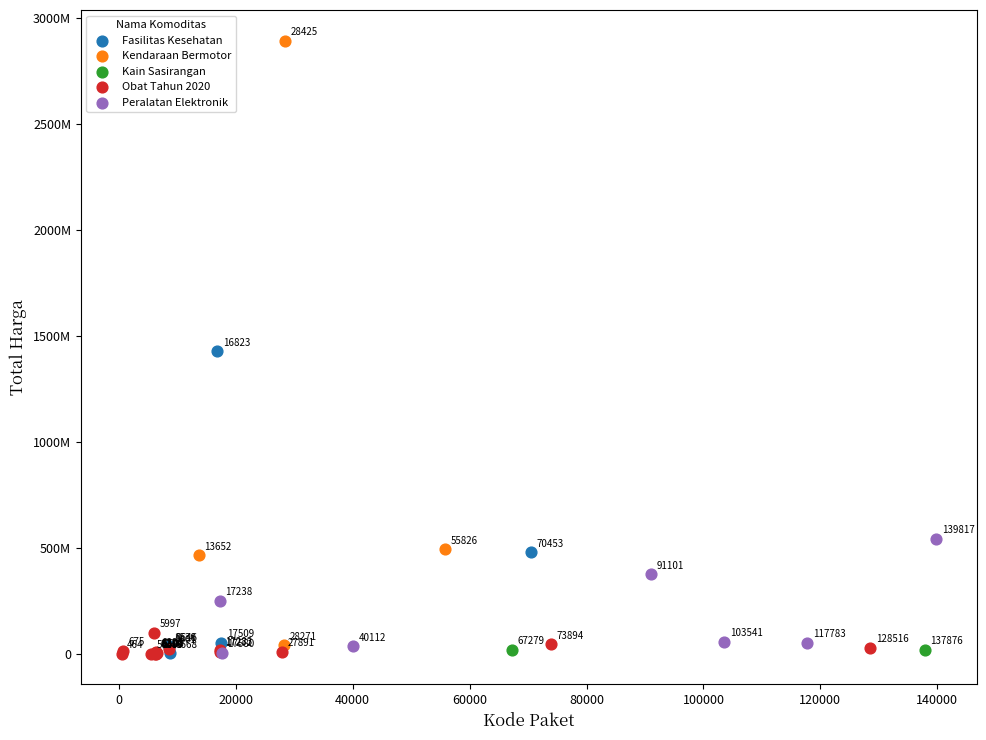

Which series reaches the minimum Y coordinate?

Obat Tahun 2020